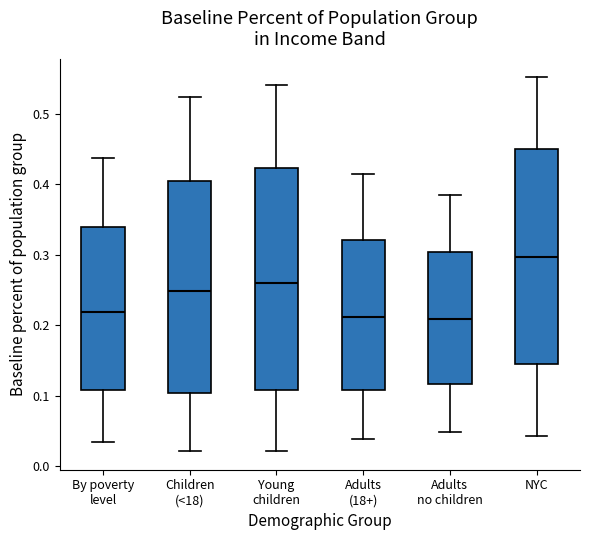

Reading left to right, transcribe this box plot: for each box, give where its median line is, the range the box spans, and where its two whiskers end, as read against the y-axis. The values are not printed on the chart, so give them approximately, as read against the axis.

By poverty level: median 0.22, box 0.11 to 0.34, whiskers 0.03 to 0.44
Children (<18): median 0.25, box 0.10 to 0.41, whiskers 0.02 to 0.52
Young children: median 0.26, box 0.11 to 0.42, whiskers 0.02 to 0.54
Adults (18+): median 0.21, box 0.11 to 0.32, whiskers 0.04 to 0.41
Adults no children: median 0.21, box 0.12 to 0.30, whiskers 0.05 to 0.38
NYC: median 0.30, box 0.15 to 0.45, whiskers 0.04 to 0.55